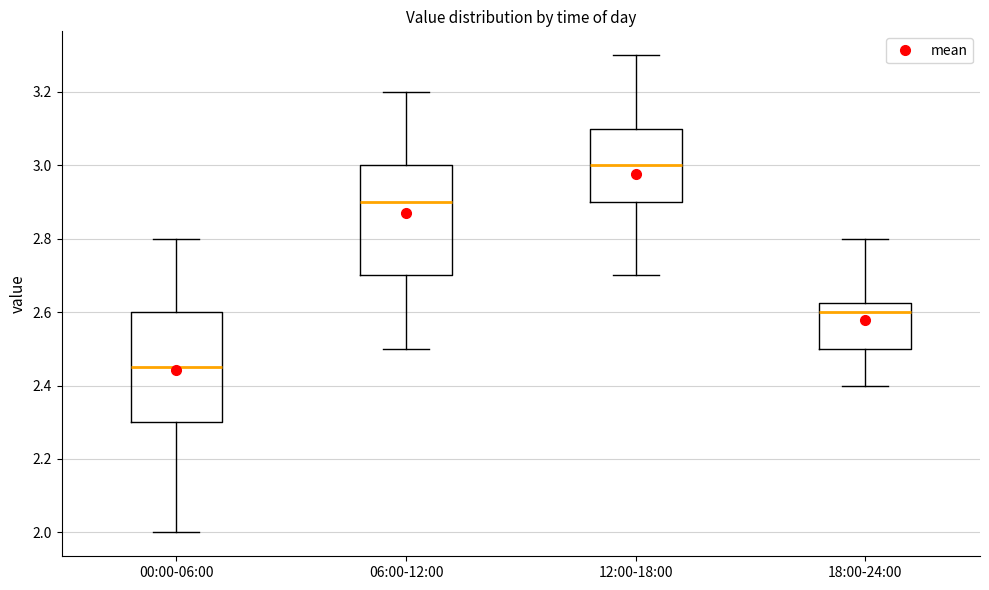

Reading left to right, read every box against the y-axis: the position of its median line, the range the box covers, and the ends of its whiskers. The values are not printed on the chart, so give them approximately, as read against the axis.

00:00-06:00: median 2.46, box 2.30 to 2.60, whiskers 2.00 to 2.80
06:00-12:00: median 2.90, box 2.70 to 3.00, whiskers 2.50 to 3.20
12:00-18:00: median 3.00, box 2.90 to 3.10, whiskers 2.70 to 3.30
18:00-24:00: median 2.60, box 2.50 to 2.62, whiskers 2.40 to 2.80